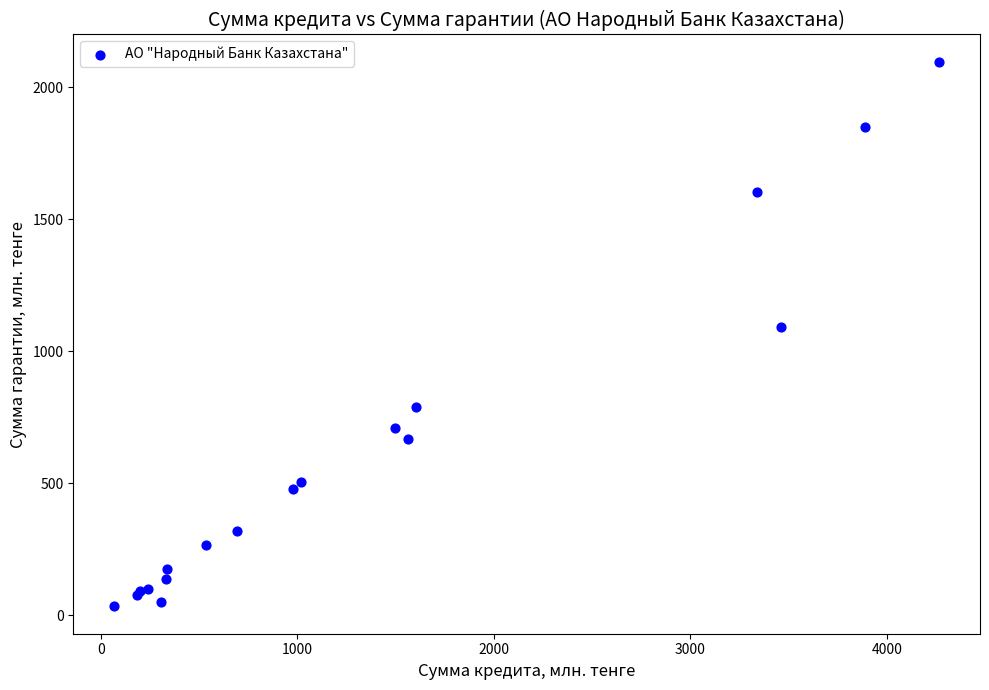

What Y value in the scatter plot is closest to 1065?

1091.9